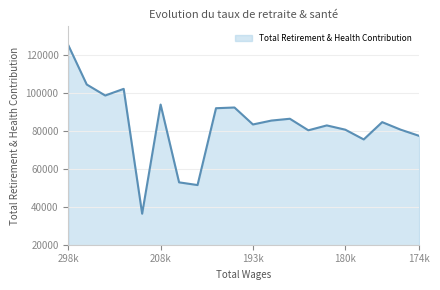

What is the greatest value displayed?

125070